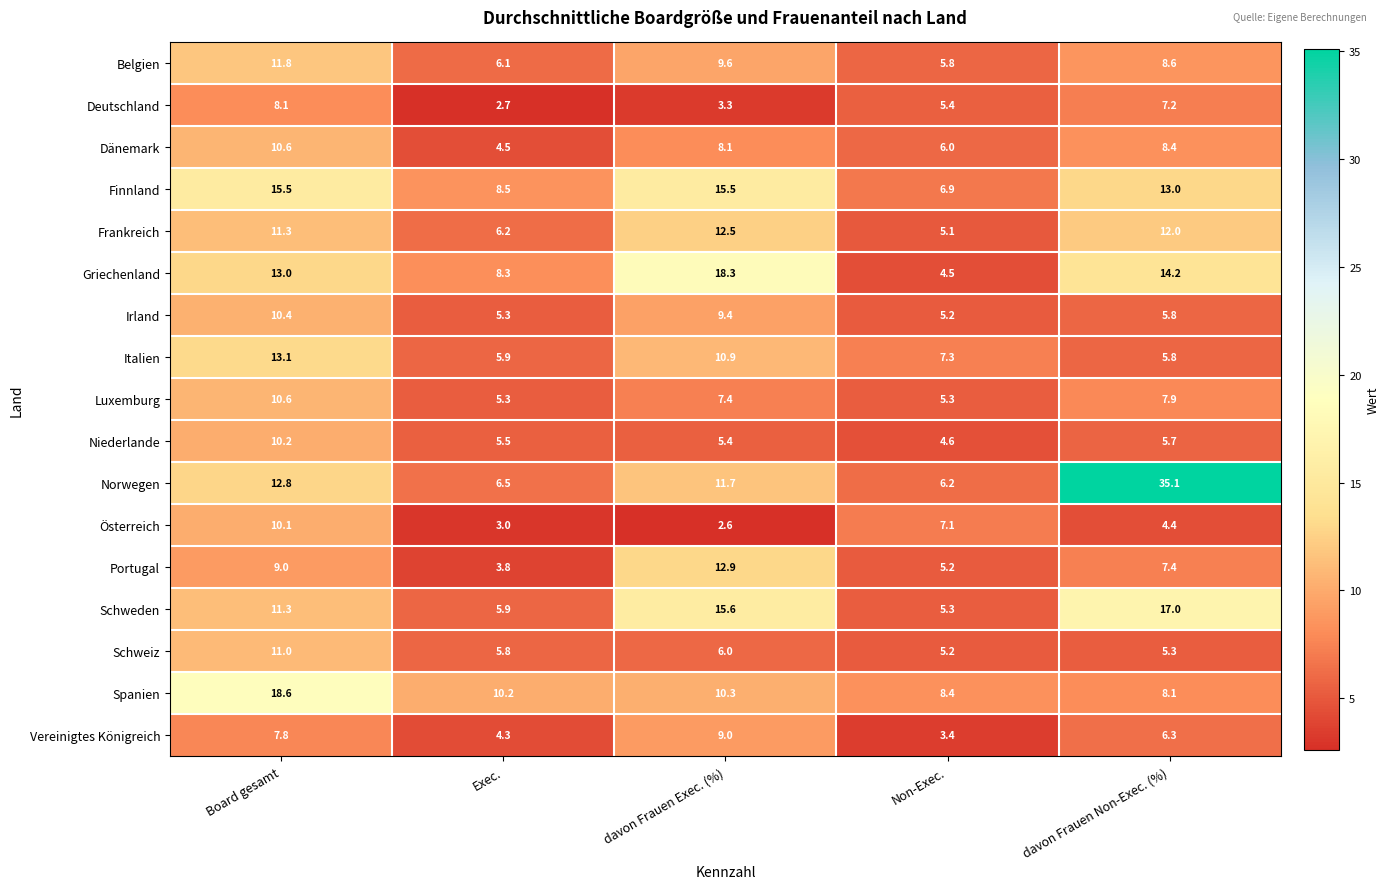

True or false: Dänemark has a value of 9.7 at Non-Exec..

False